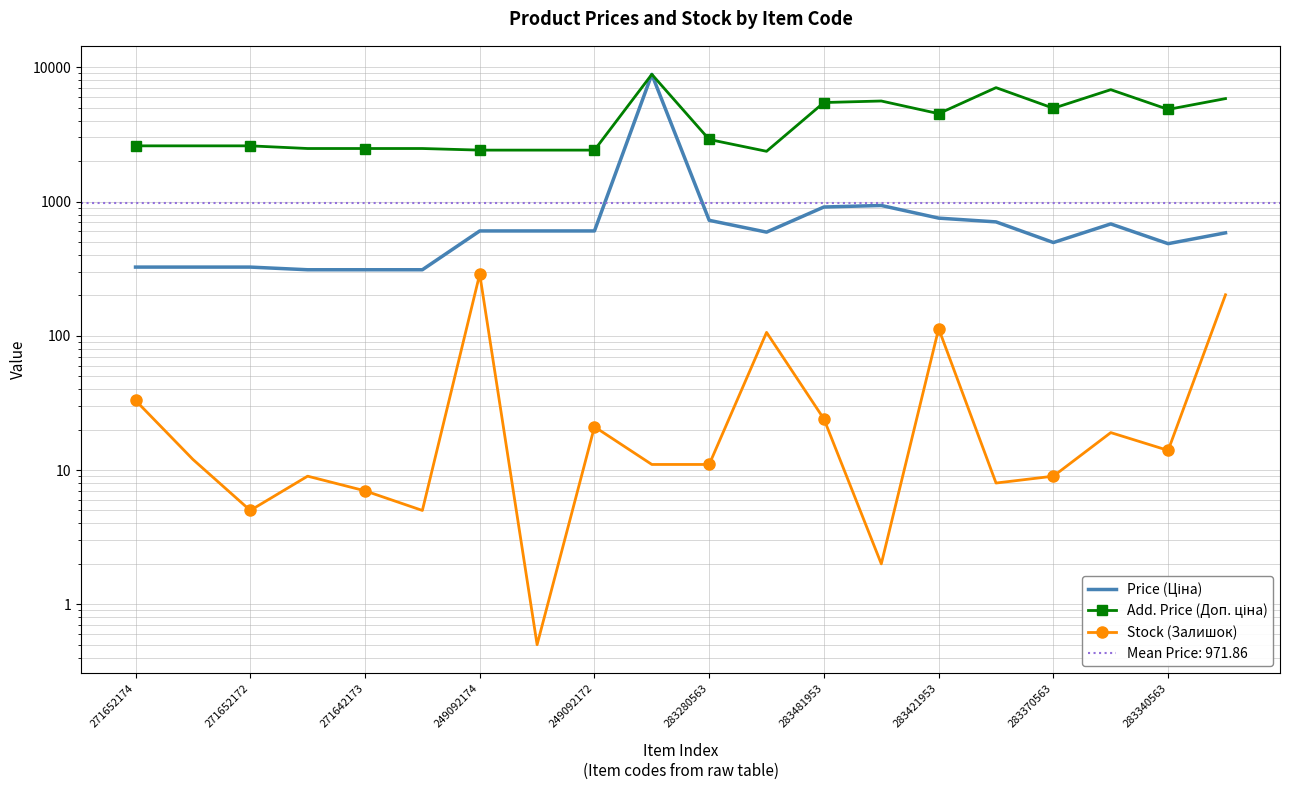

The value of Stock (Залишок) at 271652174 is 33.0. True or false?

True